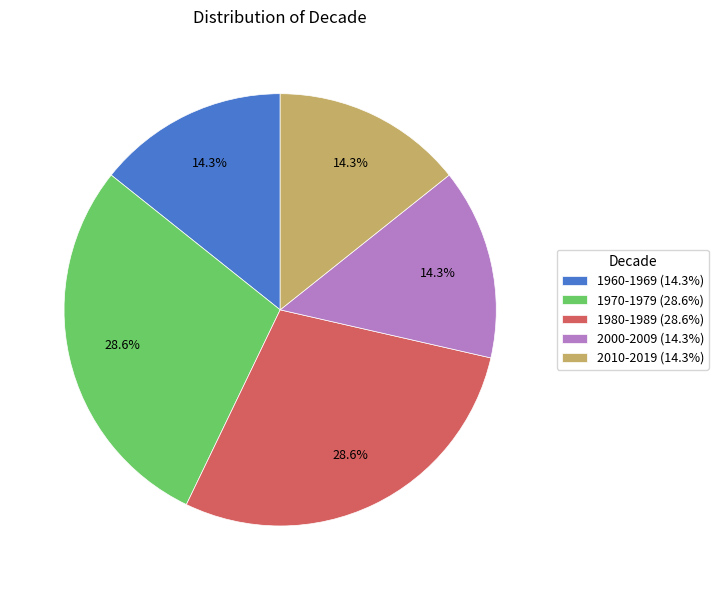

What percentage is NOT represented by 2010-2019?

85.7%